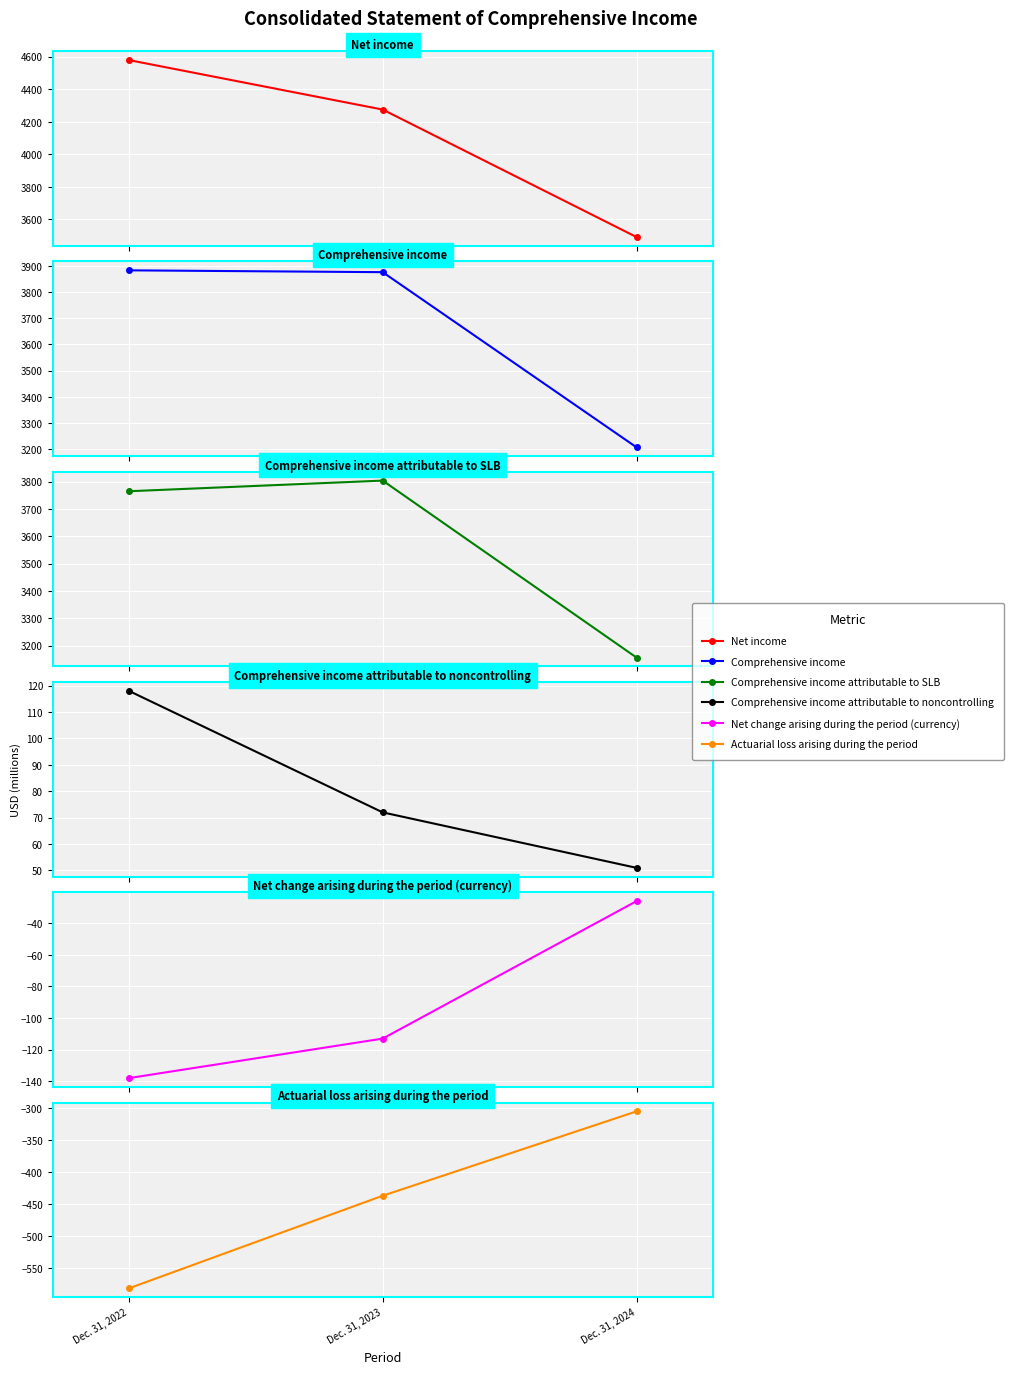

At which label is Actuarial loss arising during the period closest to -443?

Dec. 31, 2023